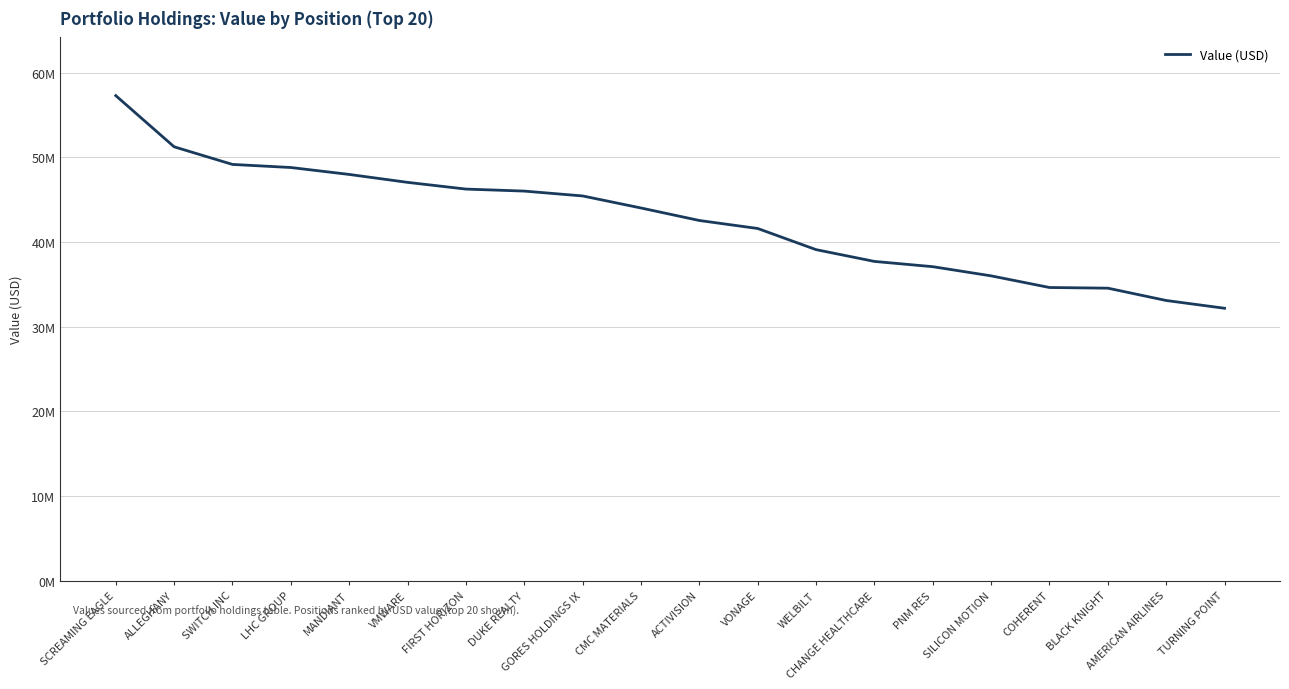

Does the chart display data point markers on the line(s)?

No